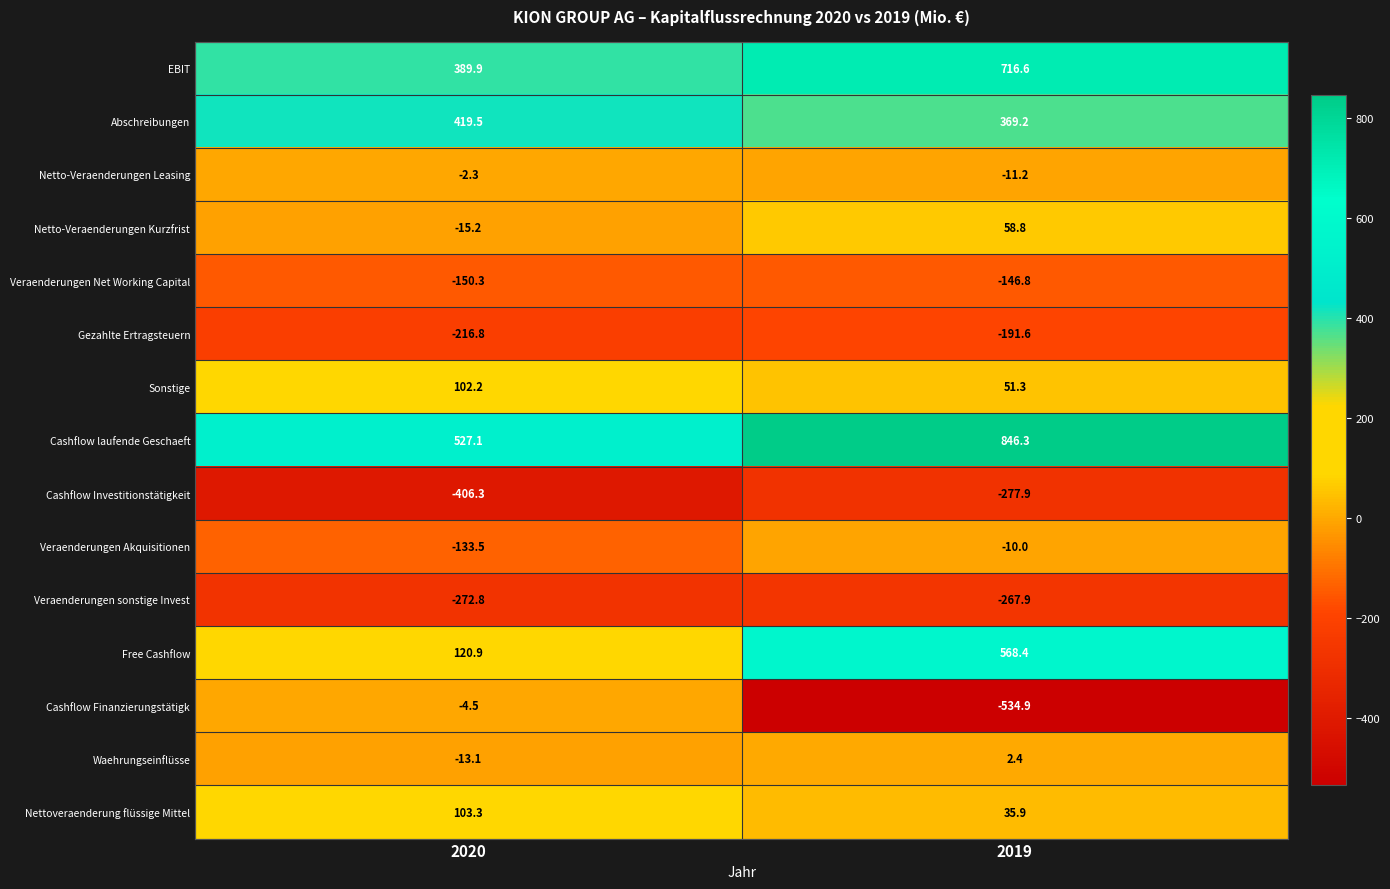

Between 2020 and 2019, which series saw the biggest shift?

Cashflow Finanzierungstätigk